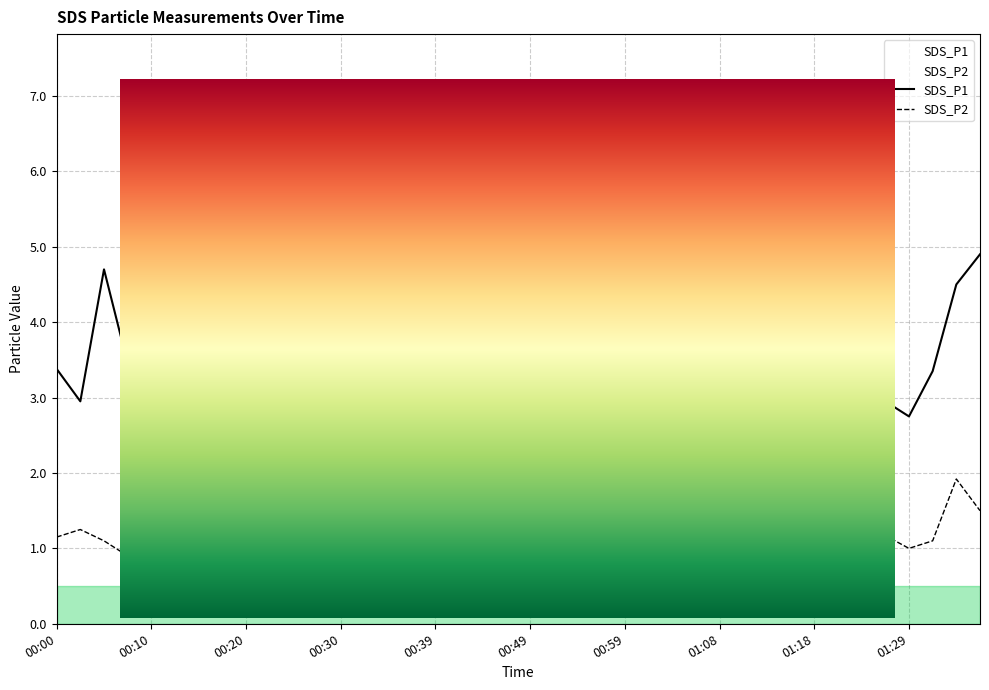

True or false: SDS_P2 has more than 1 interior local peaks.

True